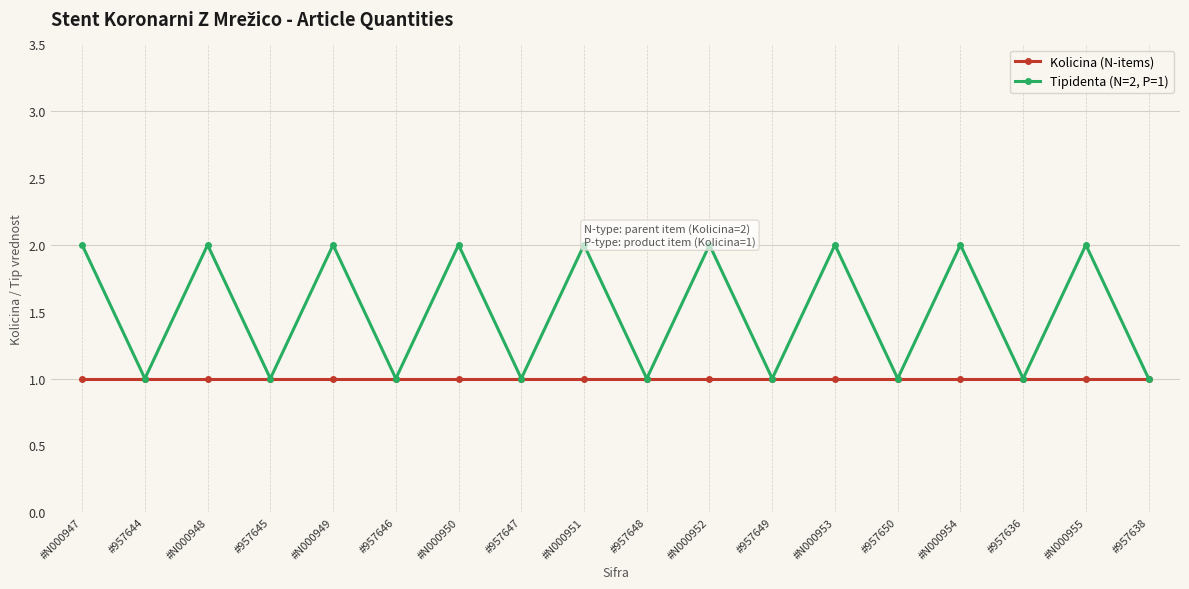

Is this an area chart (filled region under the line)?

No